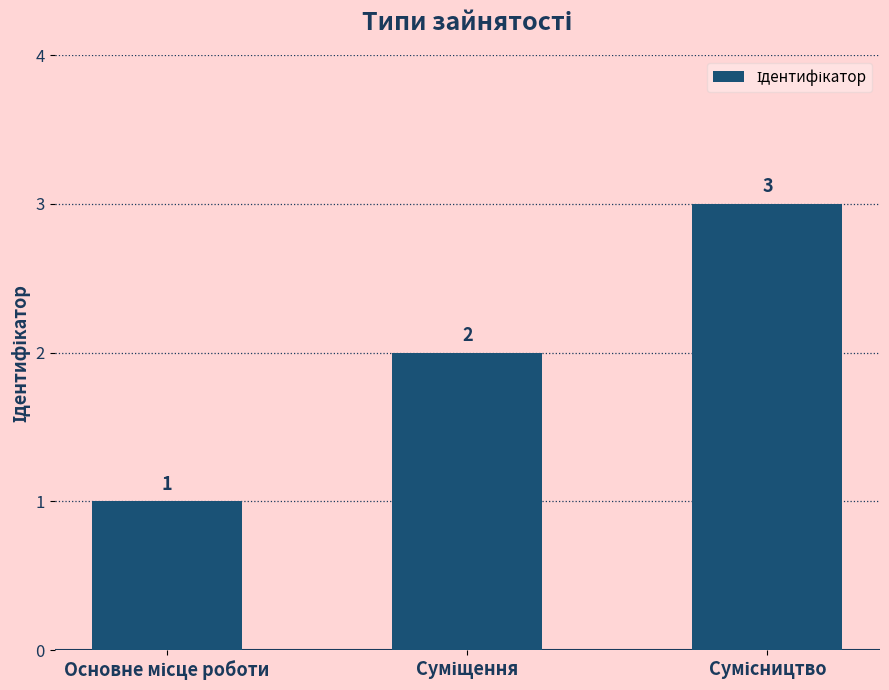

Does the chart contain stacked bars?

No